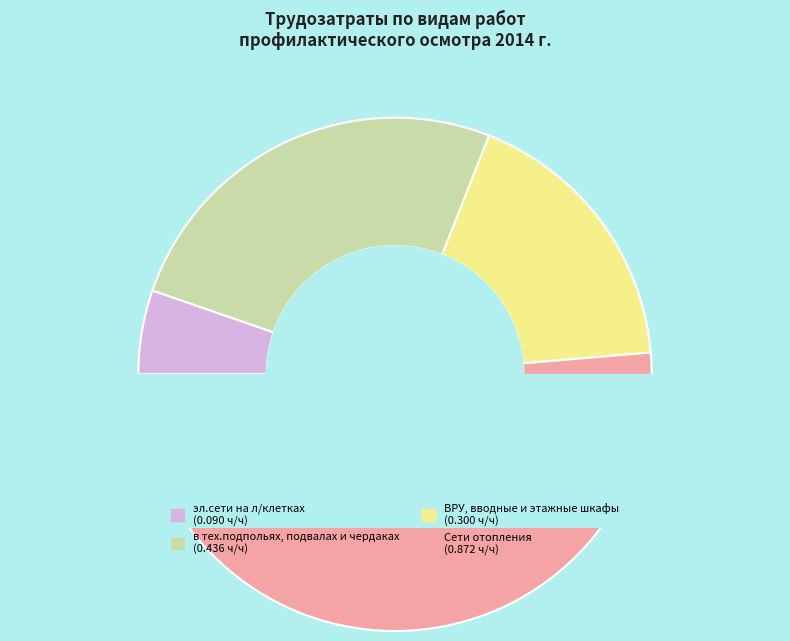

What is the largest slice in the pie chart?

Сети отопления